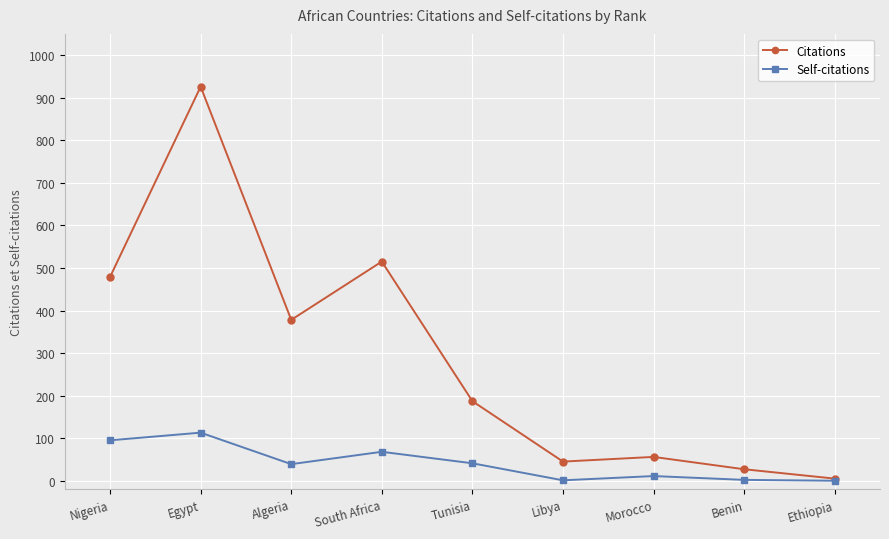

List the series in order of their peak value, lowest first.

Self-citations, Citations